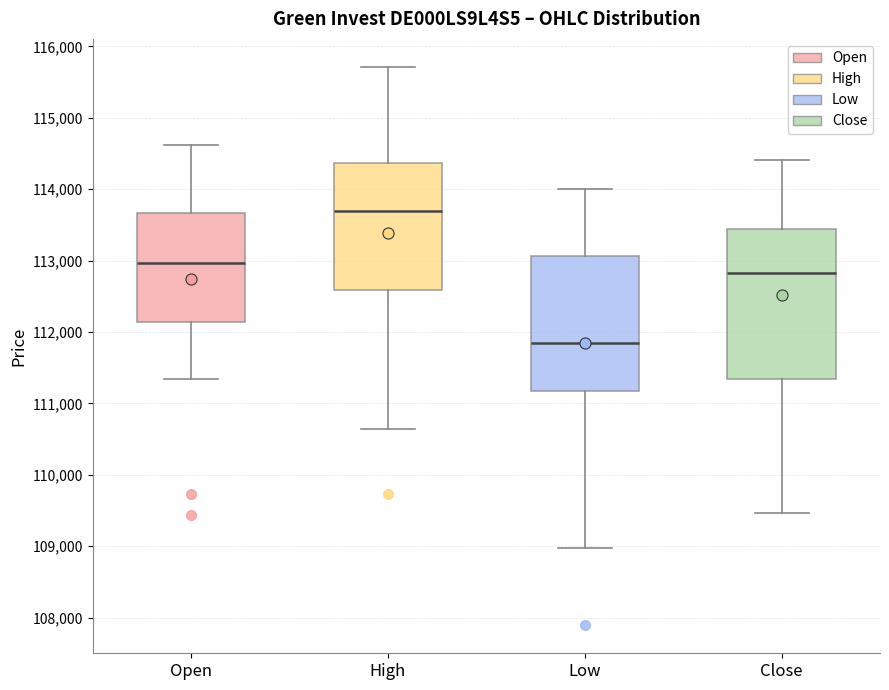

Where does the upper whisker of the box for Close end on the y-axis? The values are not printed on the chart, so give them approximately, as read against the axis.

114400